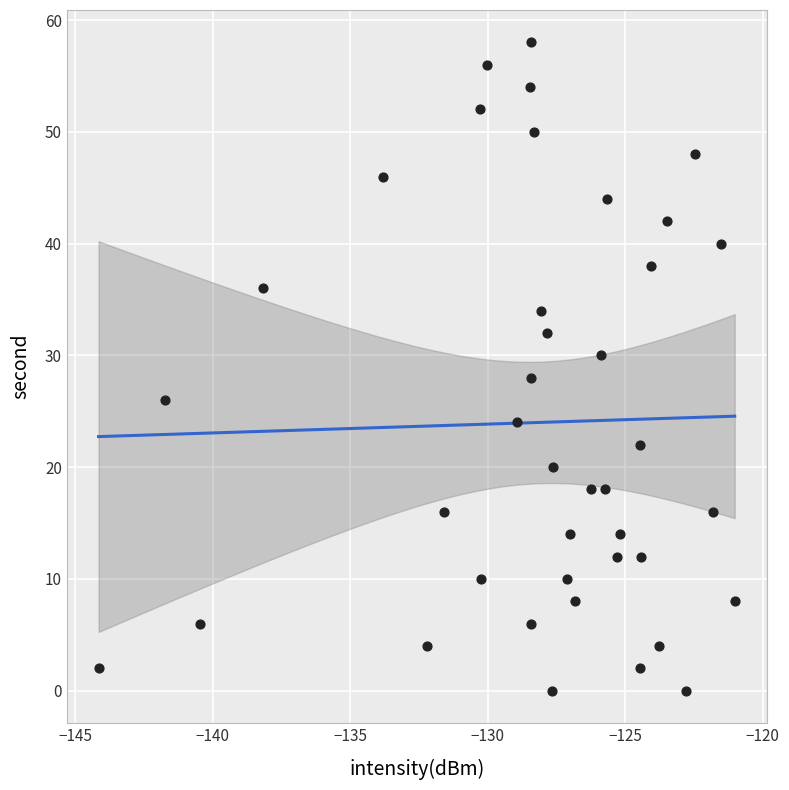

What is the range of Y values (max minus min)?

58